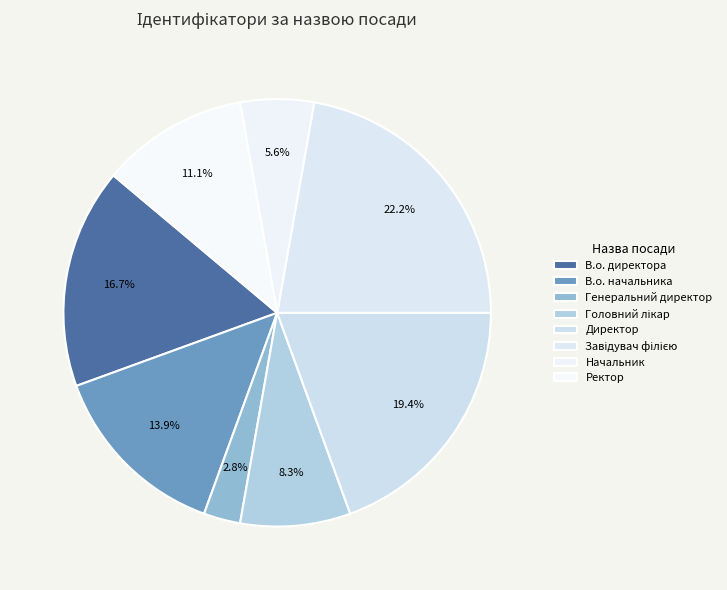

The Директор slice represents 19% of the pie. True or false?

True